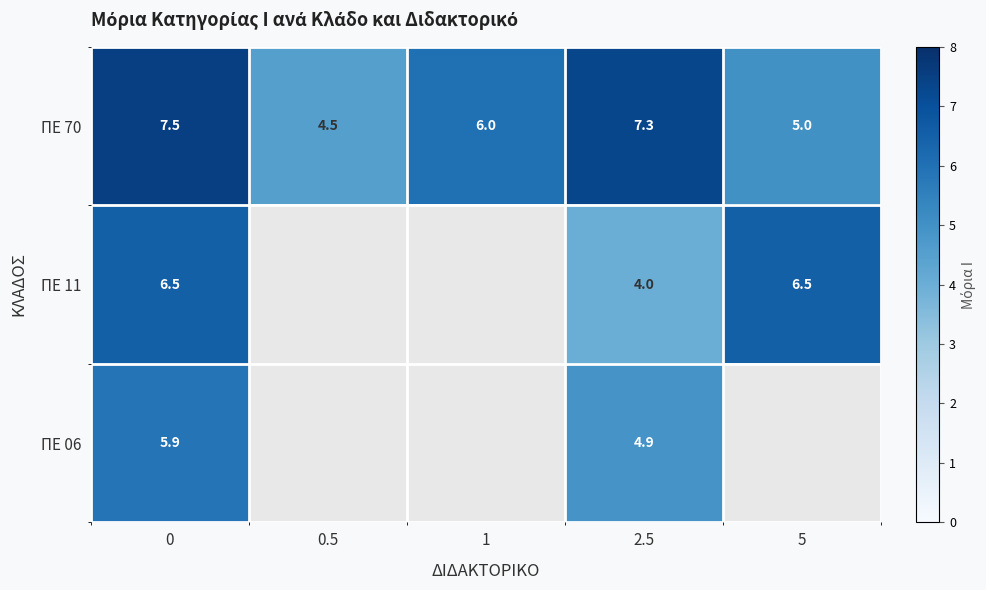

What is the greatest value displayed?

7.5